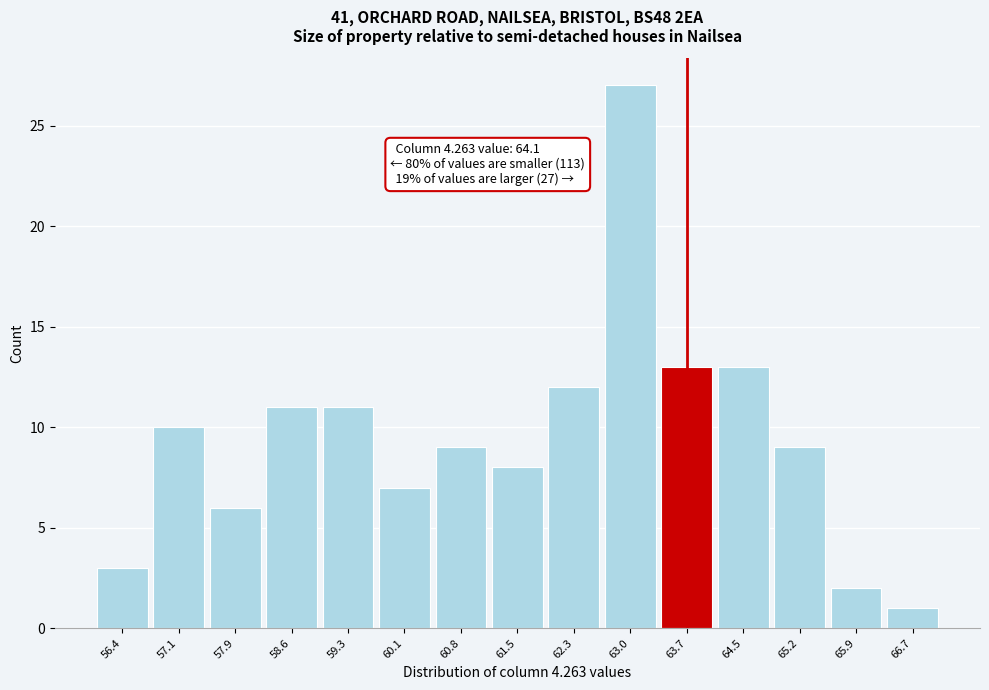

Reading left to right, what are all the values shown in this chart?

3	10	6	11	11	7	9	8	12	27	13	13	9	2	1